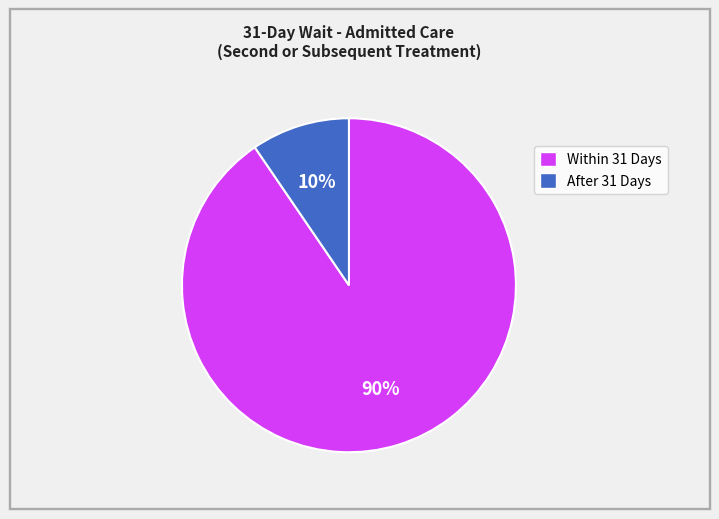

Rank the categories by value from lowest to highest.

After 31 Days, Within 31 Days